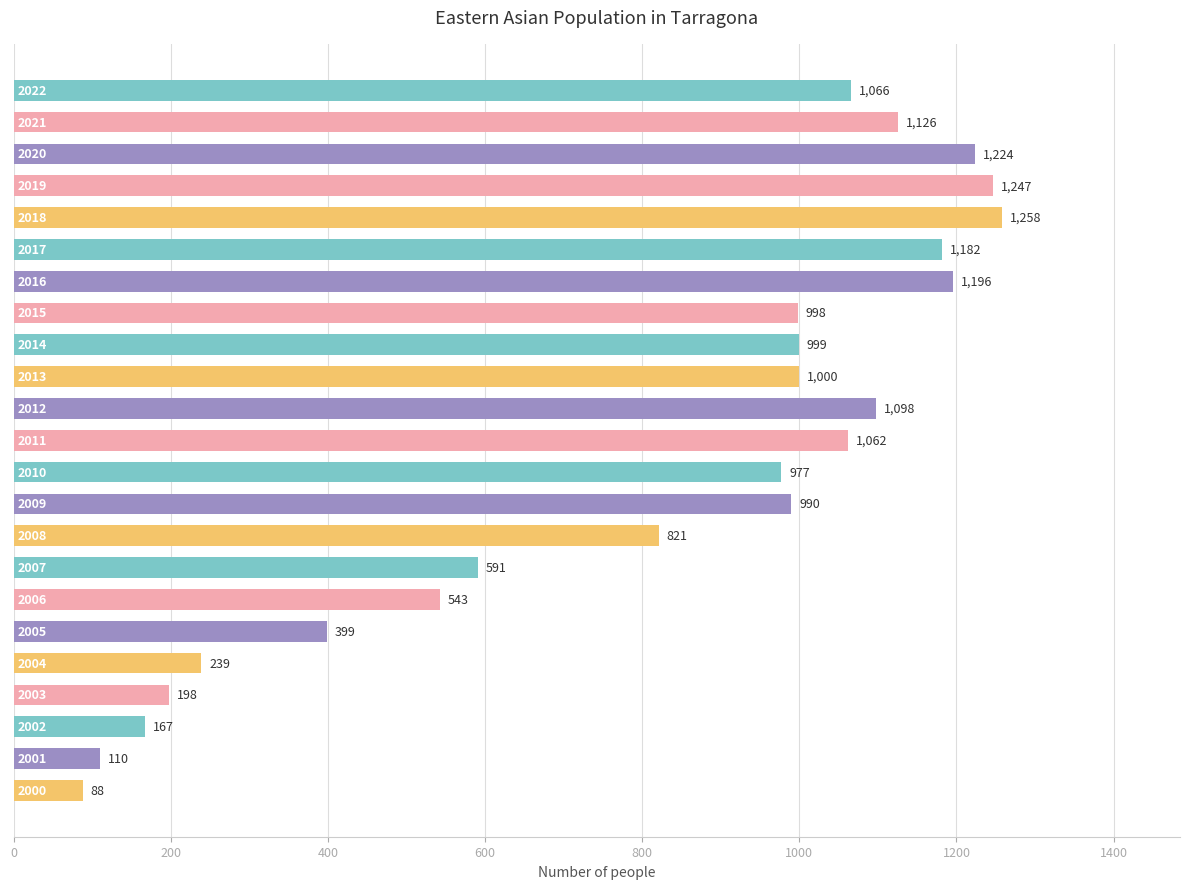

What is the value of the 16th bar from the top?

591